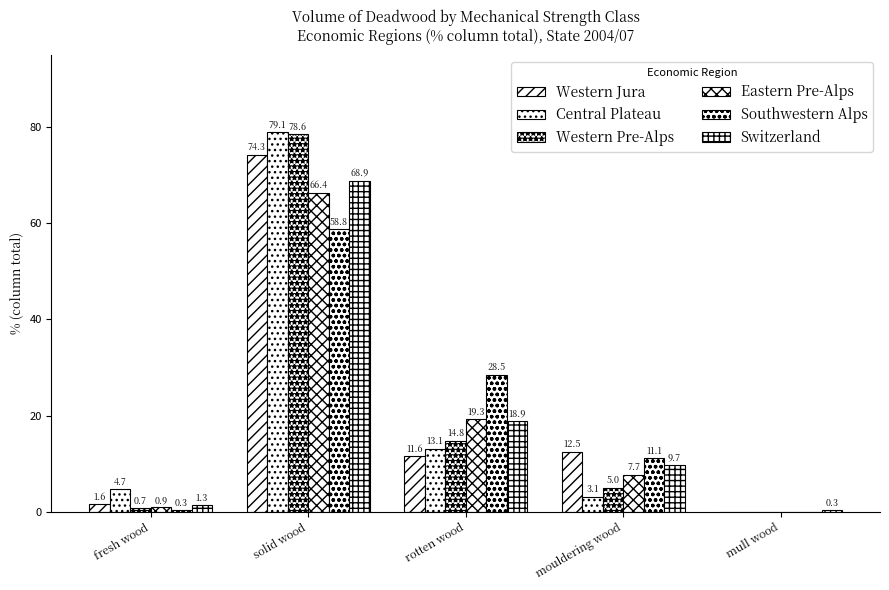

The value of Western Pre-Alps at solid wood is 139.8. True or false?

False